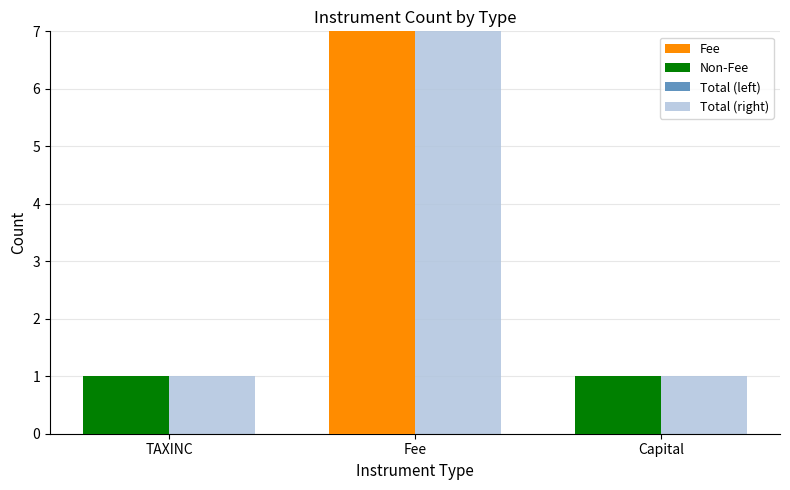

The value of Fee at Fee is 12. True or false?

False